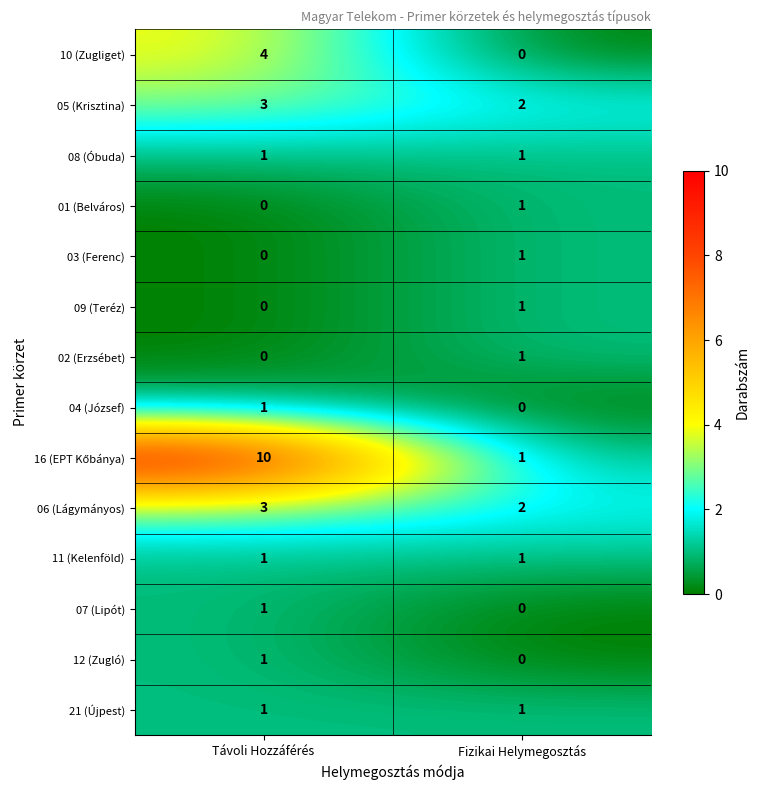

The 21 (Újpest) series shows 1 at Fizikai Helymegosztás. True or false?

True